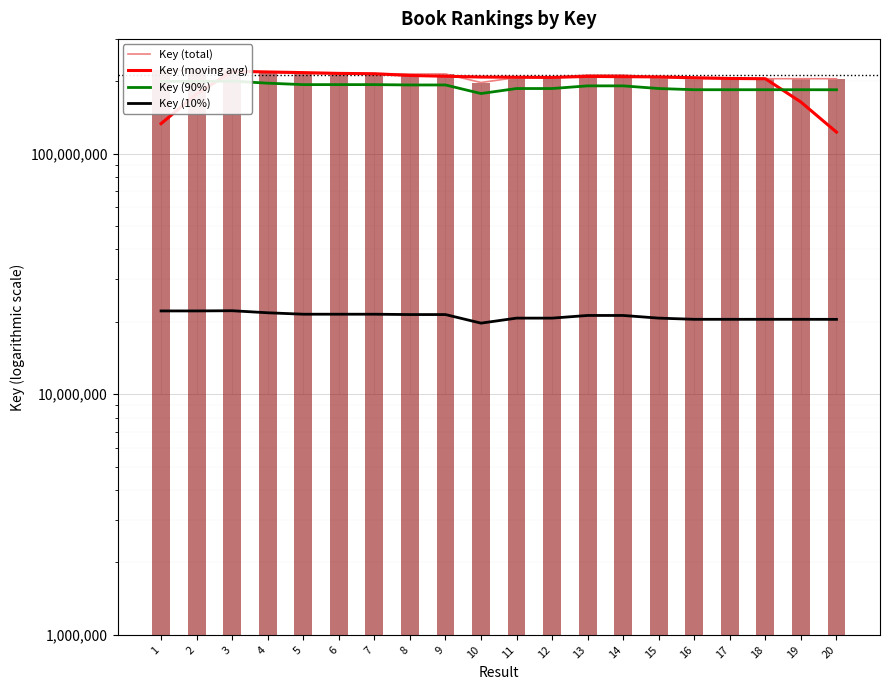

Which series has the largest total across all categories?

Key (total)